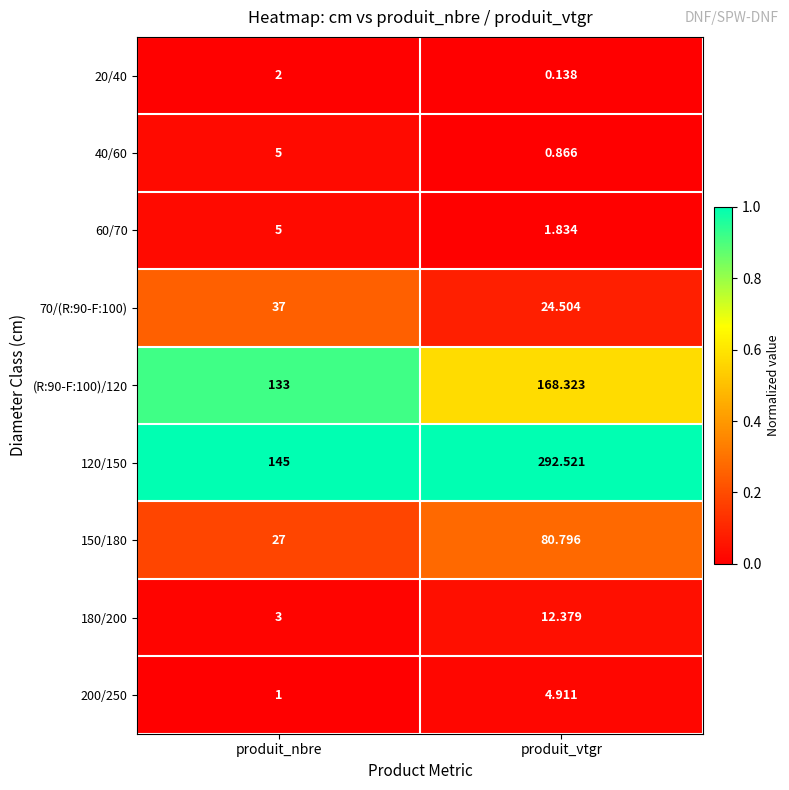

Which label corresponds to the largest value in the chart?

produit_vtgr